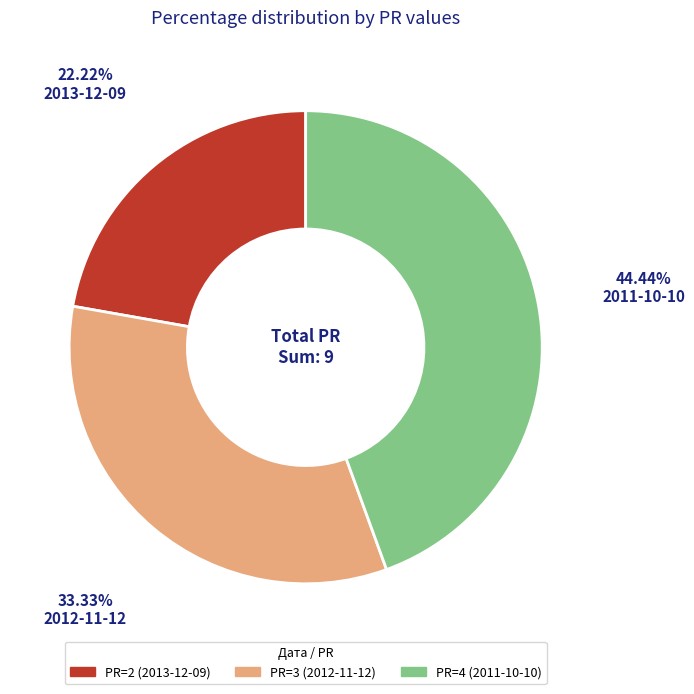

How many segments does this pie chart have?

3